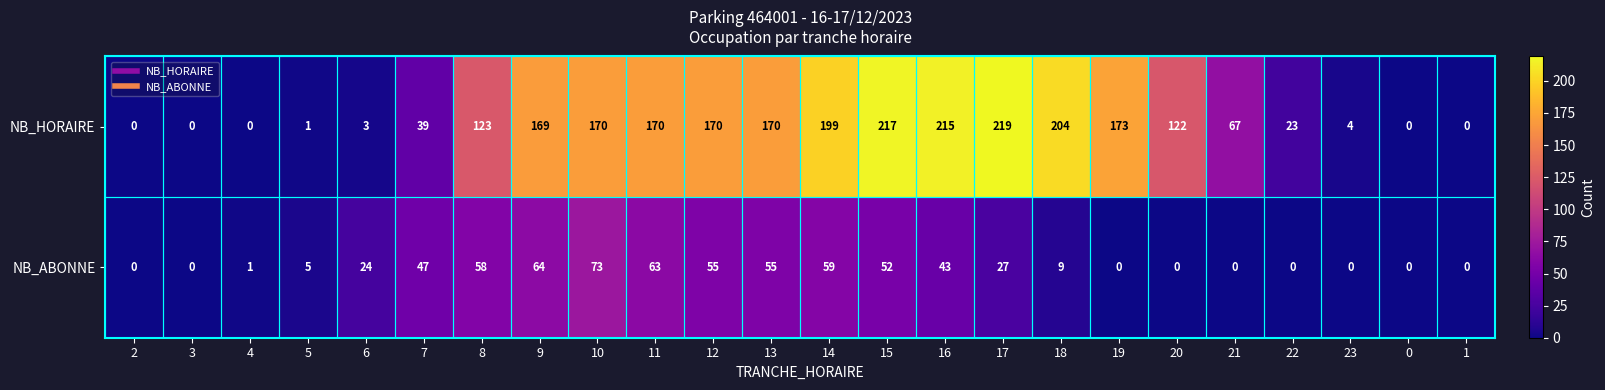

Rank the series at 5 from lowest to highest value.

NB_HORAIRE, NB_ABONNE